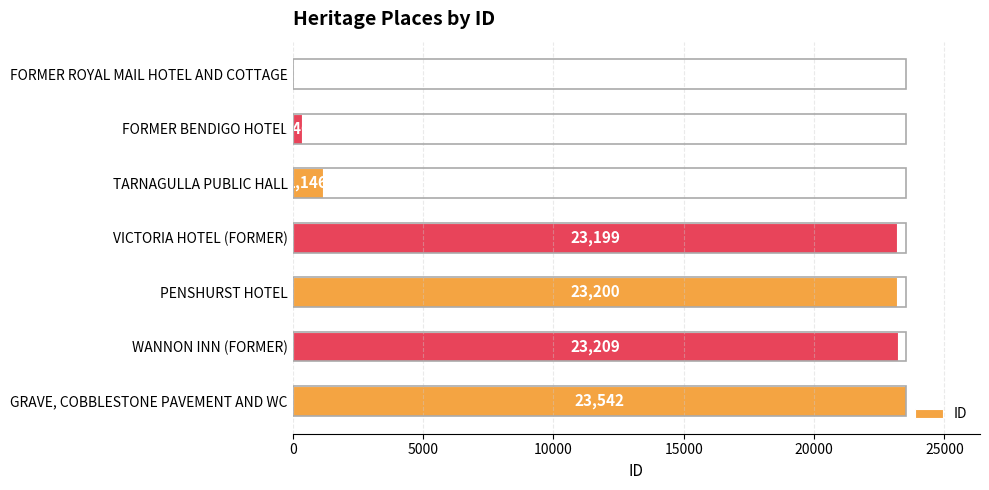

What is the sum of the values at TARNAGULLA PUBLIC HALL and GRAVE, COBBLESTONE PAVEMENT AND WC?

24688